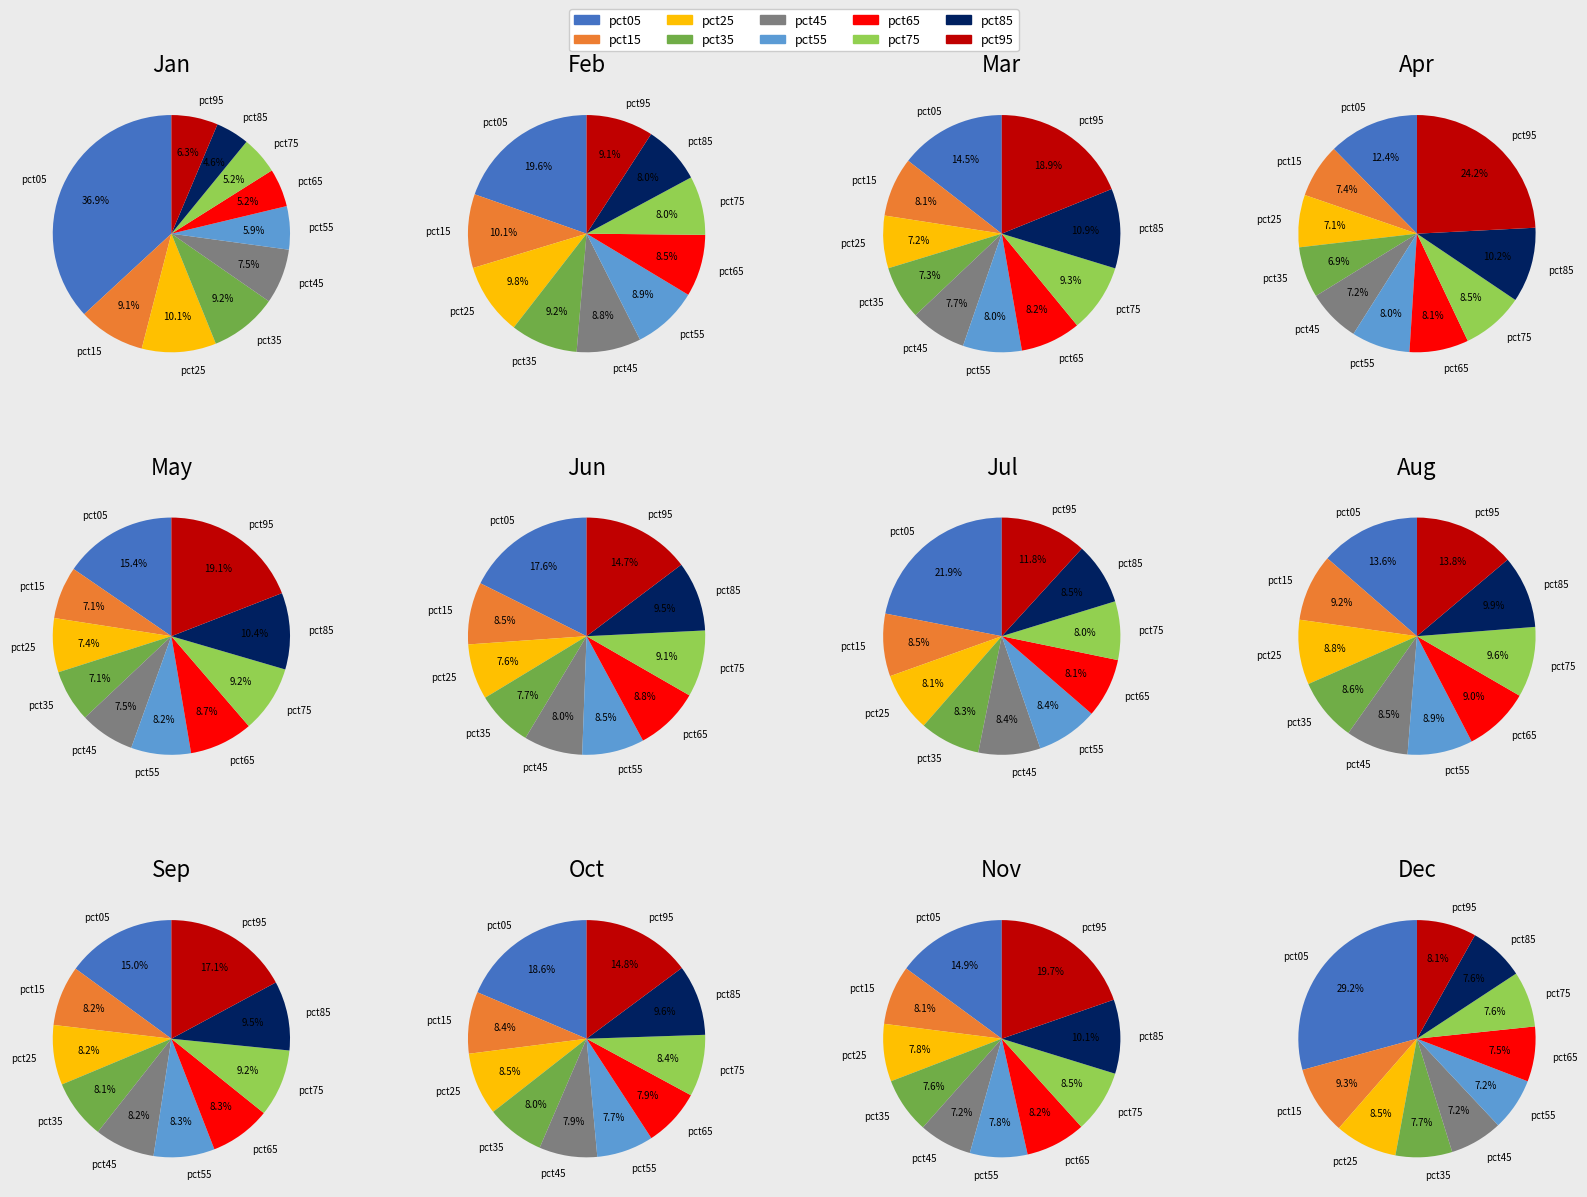

Which category has the smallest portion of the pie?

pct85